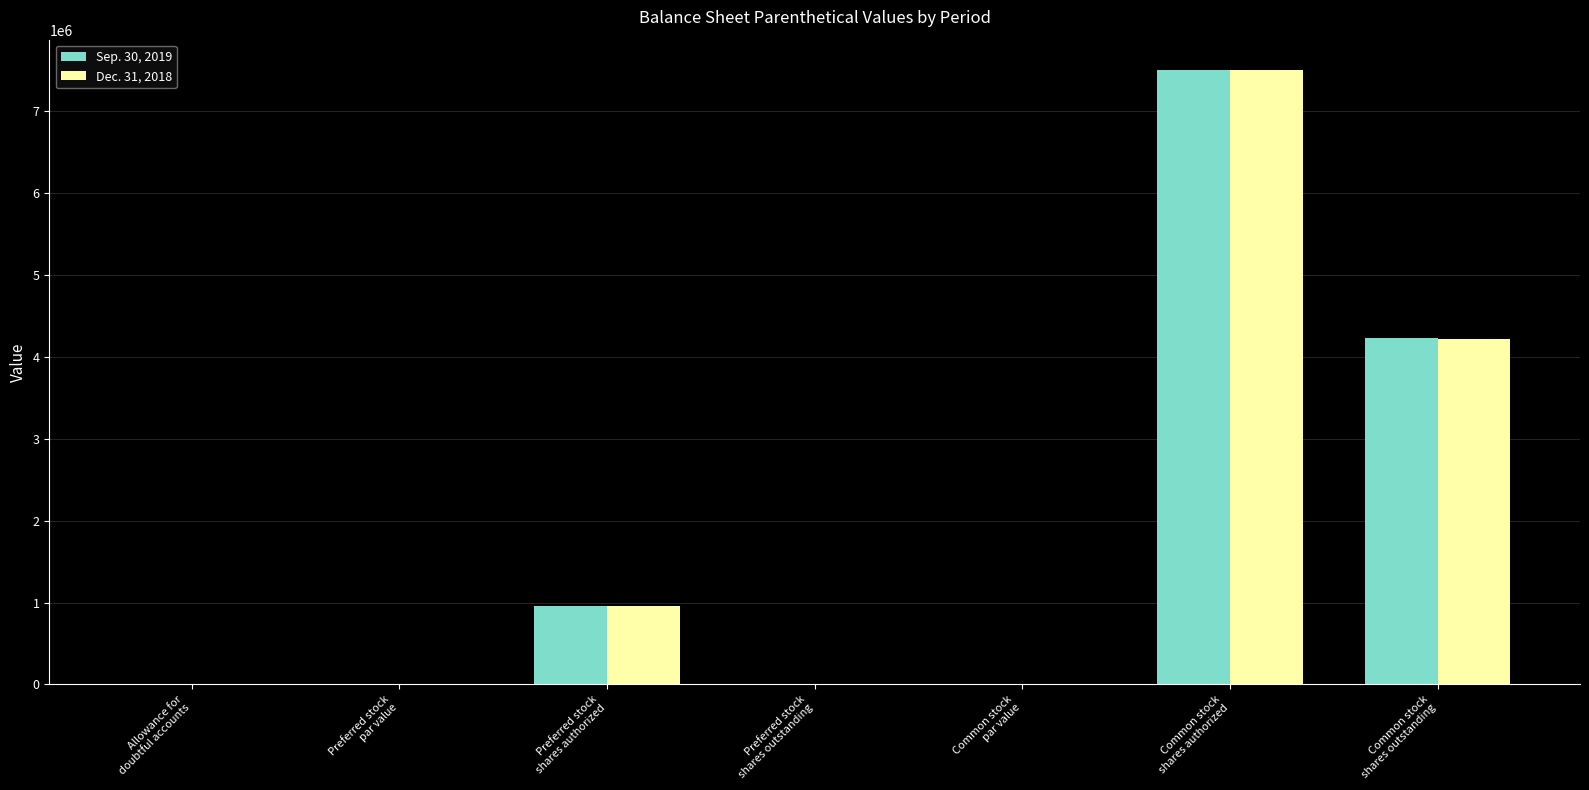

What is the maximum value for Sep. 30, 2019?

7500000.0